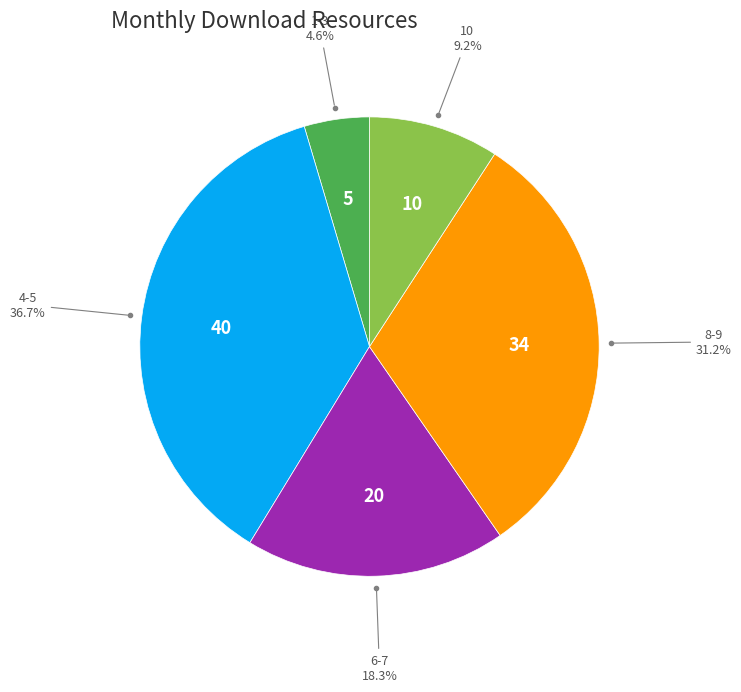

Is there any slice that represents more than half of the pie?

No